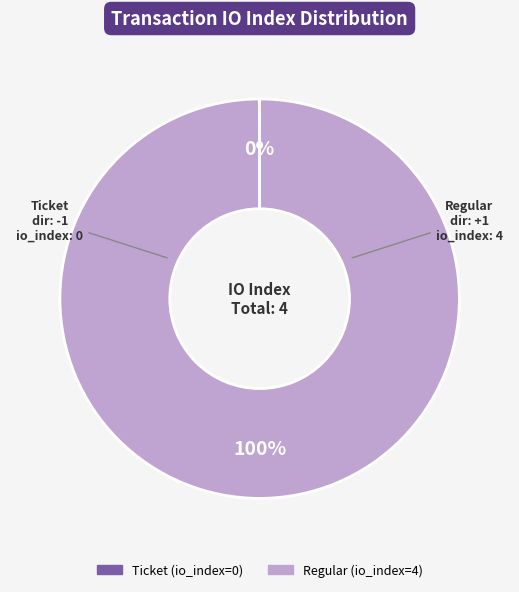

To the nearest percent, what portion does Regular represent?

100%